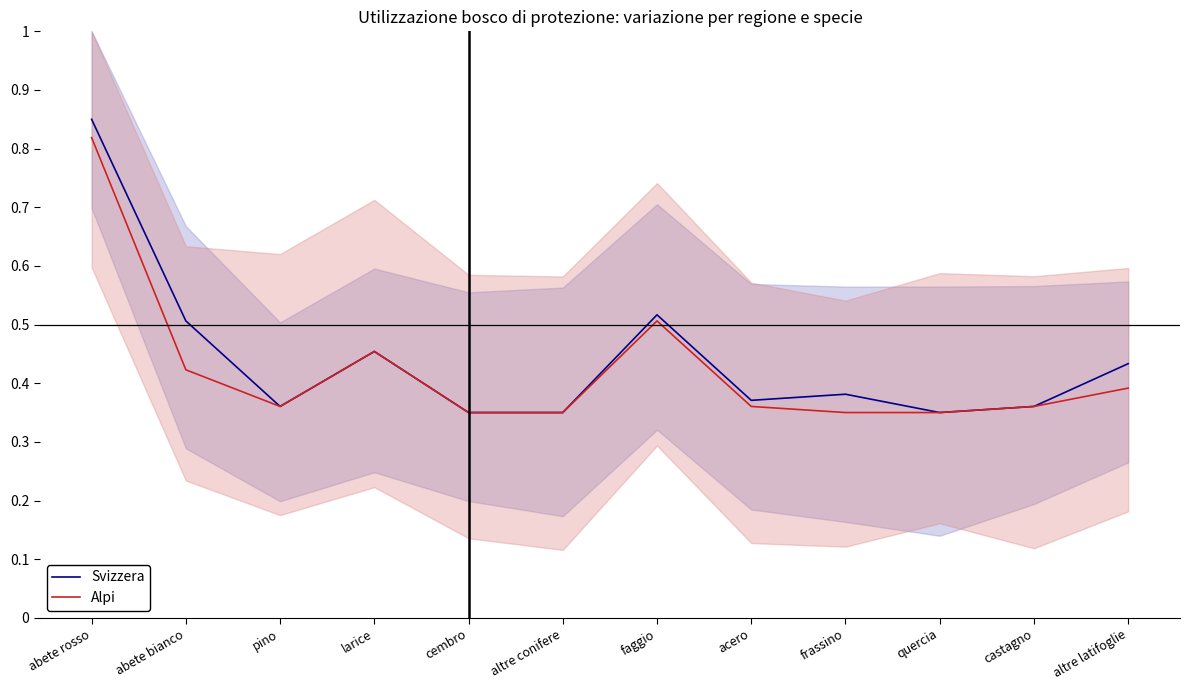

What is the label of the 7th point from the left?

faggio